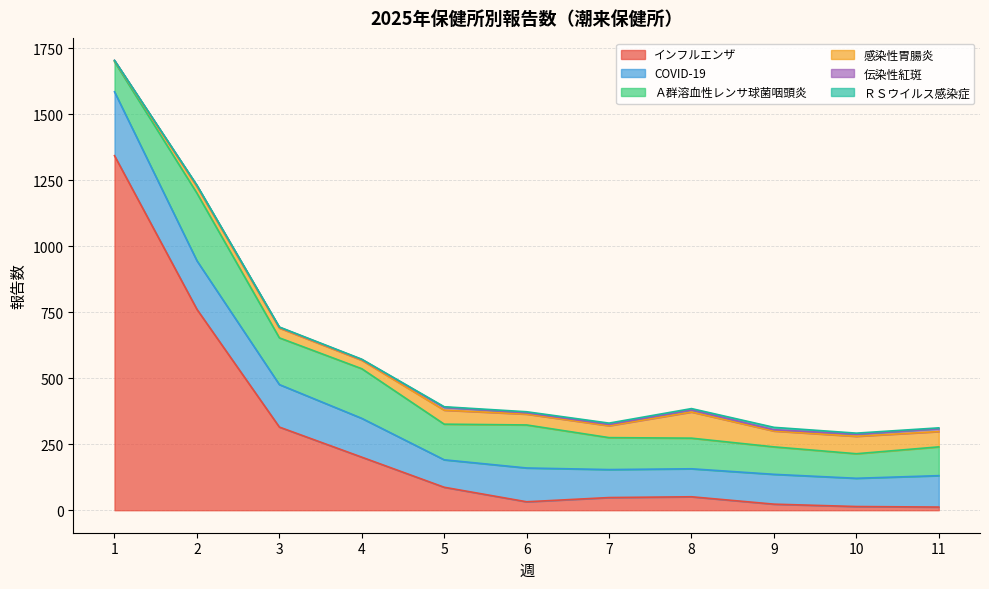

The value of インフルエンザ at 10 is 5. True or false?

False